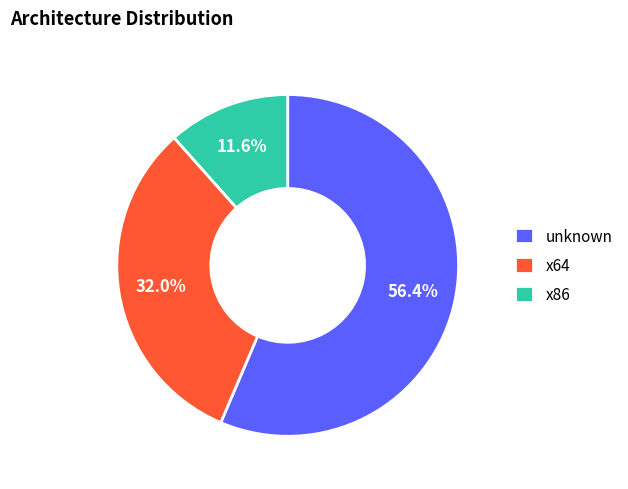

Rank the categories by value from lowest to highest.

x86, x64, unknown